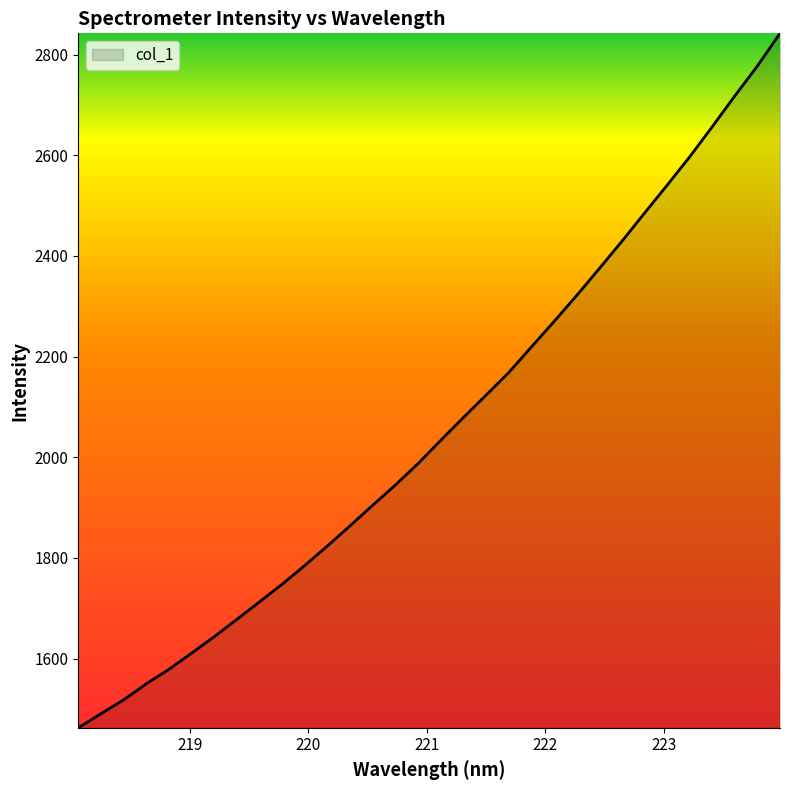

What is the average value?

2060.4